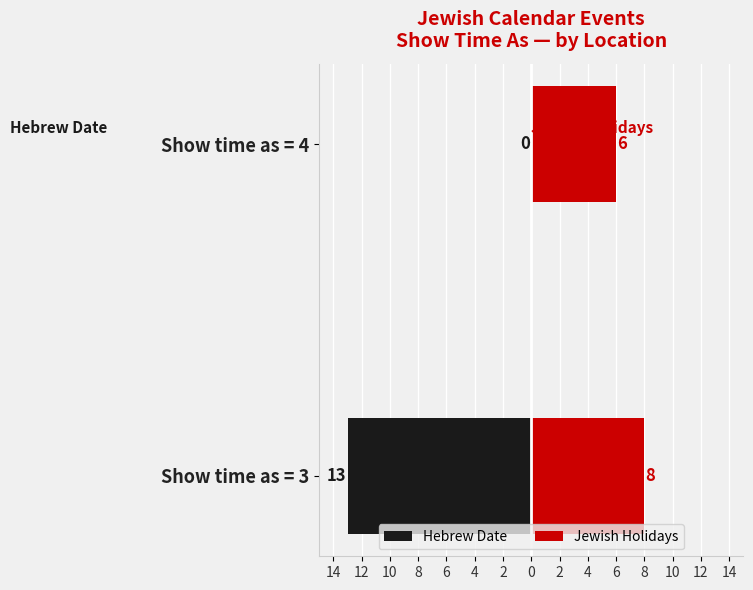

What is the minimum value for Jewish Holidays?

6